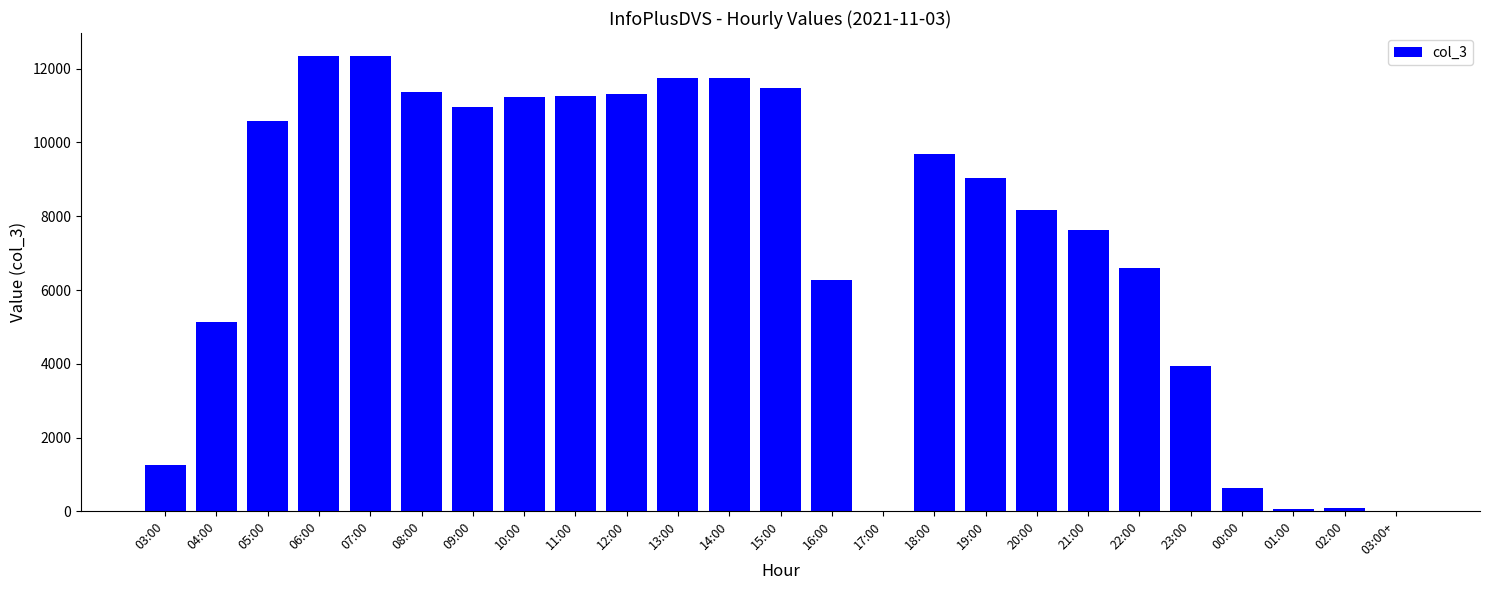

What is the difference between the values at 08:00 and 23:00?

7421